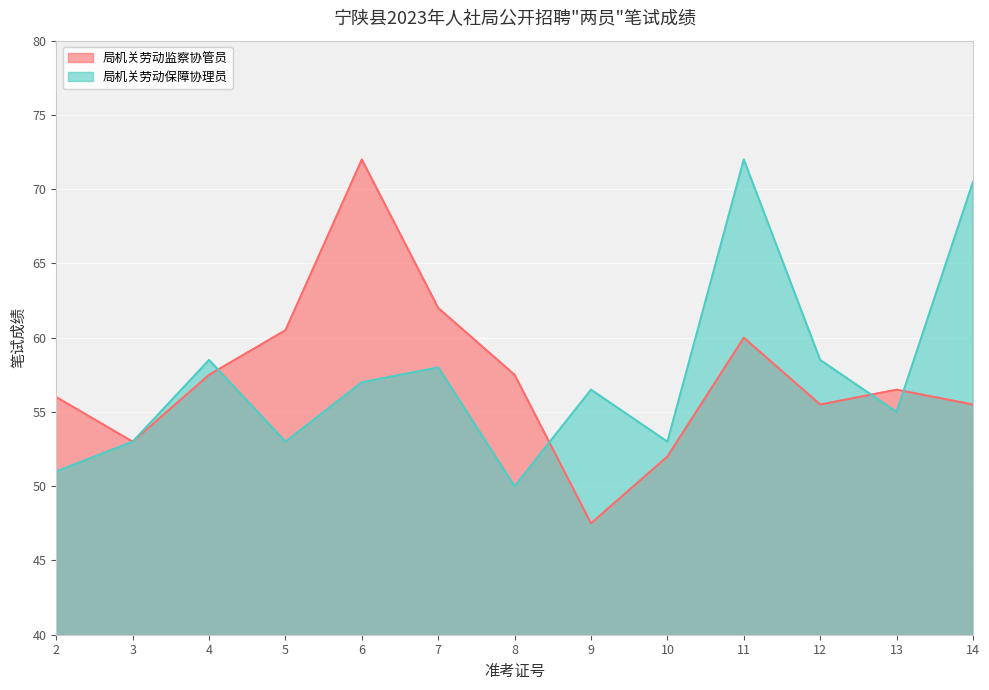

What is the difference between the second highest and second lowest values in the 局机关劳动保障协理员 series?

19.5